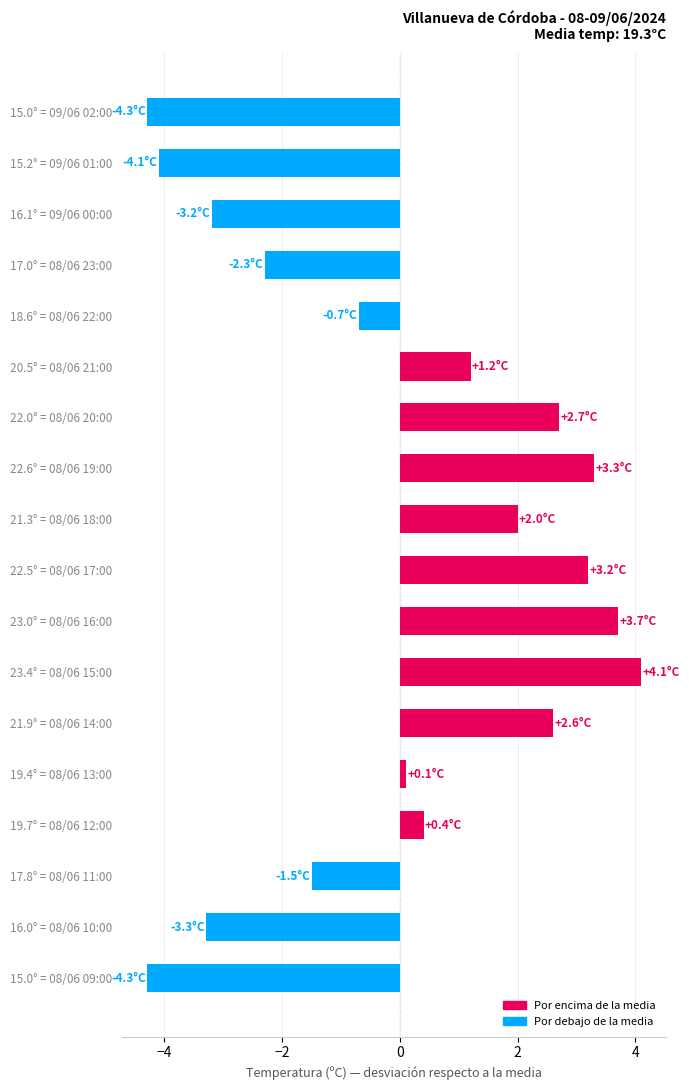

What is the label of the 10th bar from the top?

22.5° = 08/06 17:00